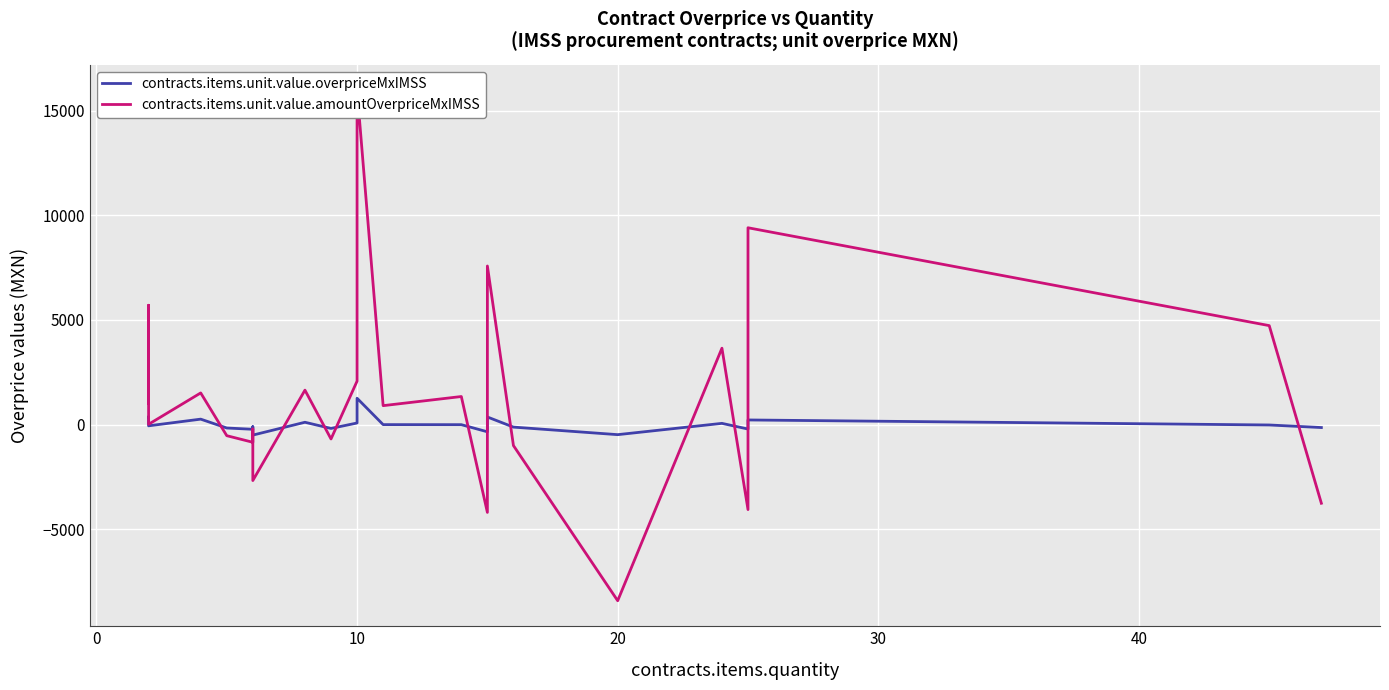

Reading left to right, list all the values displayed in this chart.

contracts.items.unit.value.overpriceMxIMSS: 335.1	377.1	-55.1	263.9	-159.3	-220.1	-98.4	-497.8	114.9	-179.8	79.9	602.6	1261.8	2.6	0.0	-340.1	-129.8	366.8	-116.5	-476.8	62.6	-208.4	224.9	-14.9	-137.4
contracts.items.unit.value.amountOverpriceMxIMSS: 1022.2	5702.0	17.8	1515.7	-526.1	-840.5	-207.6	-2668.3	1648.7	-682.5	2079.1	7785.6	15965.0	908.2	1344.0	-4189.3	-267.5	7577.0	-997.7	-8407.0	3651.8	-4055.0	9402.8	4729.8	-3752.5